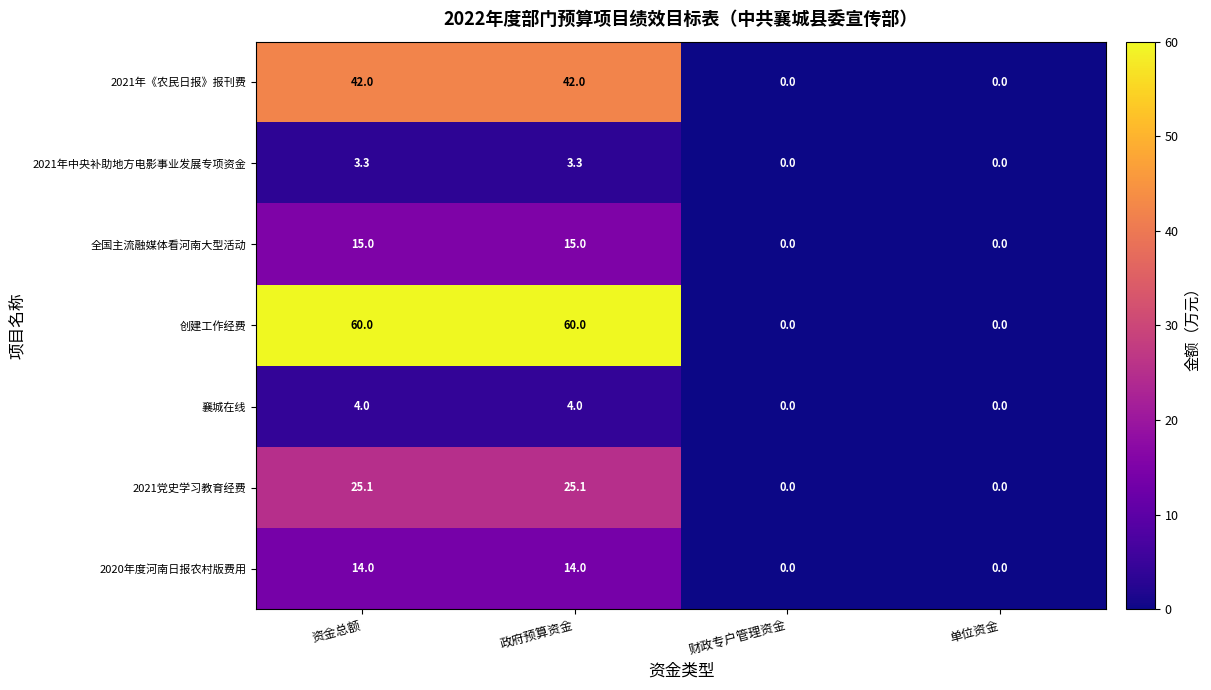

Rank the series by their maximum value, from lowest to highest.

2021年中央补助地方电影事业发展专项资金, 襄城在线, 2020年度河南日报农村版费用, 全国主流融媒体看河南大型活动, 2021党史学习教育经费, 2021年《农民日报》报刊费, 创建工作经费